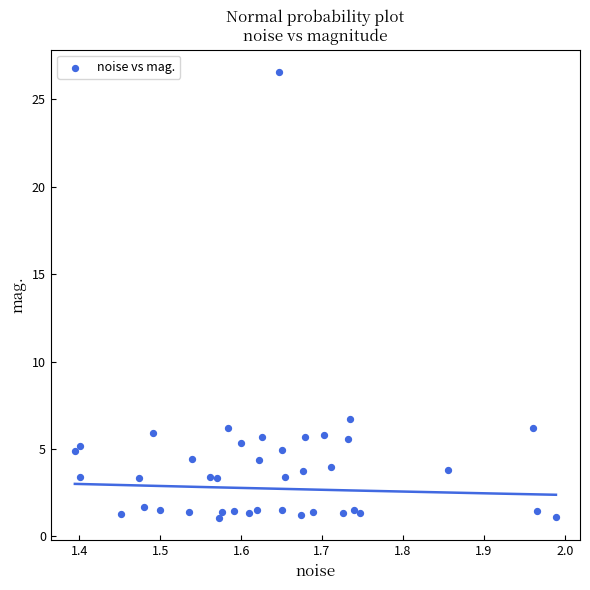

What Y value in the scatter plot is closest to 13?

6.7